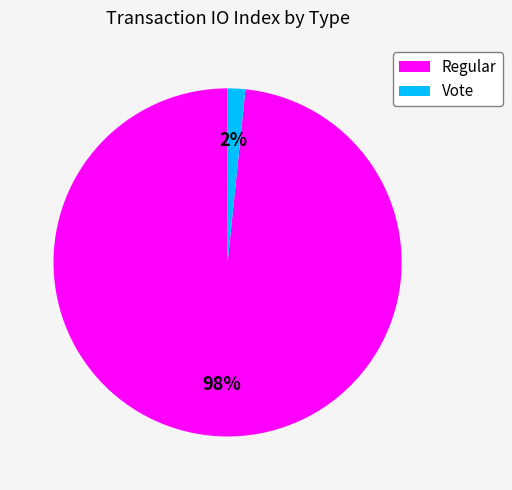

Is there a majority slice in this chart?

Yes